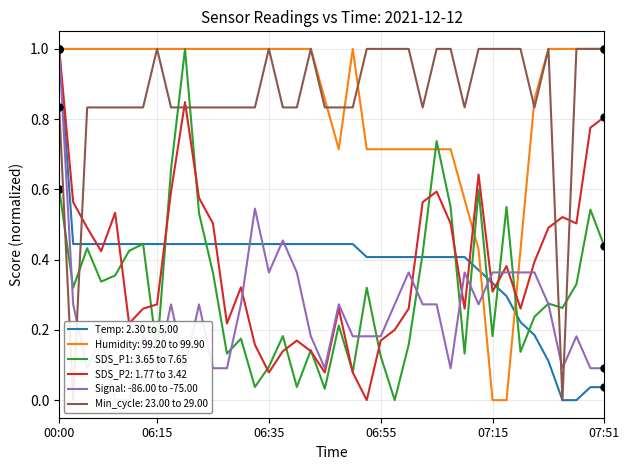

Which series has the widest spread of values?

Temp